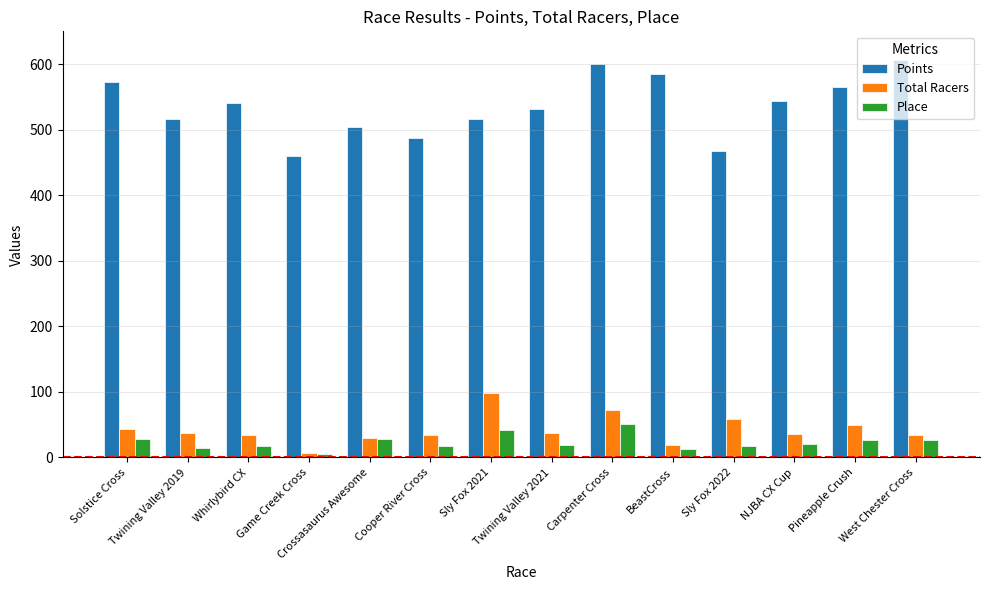

Which series has the largest range (max minus min)?

Points